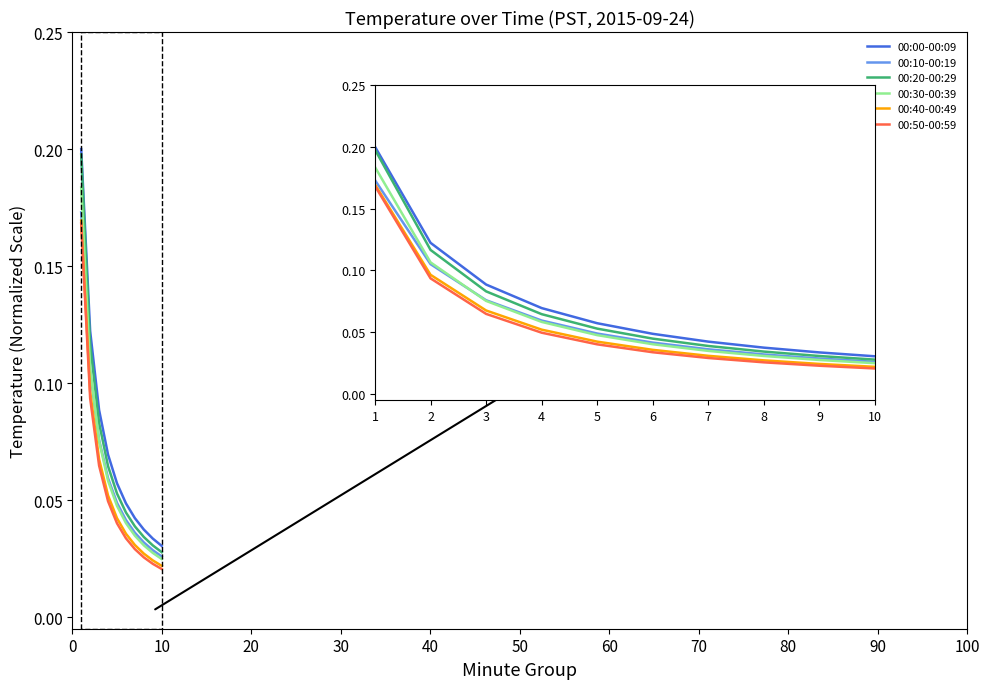

True or false: 00:40-00:49 has more than 1 interior local peaks.

False